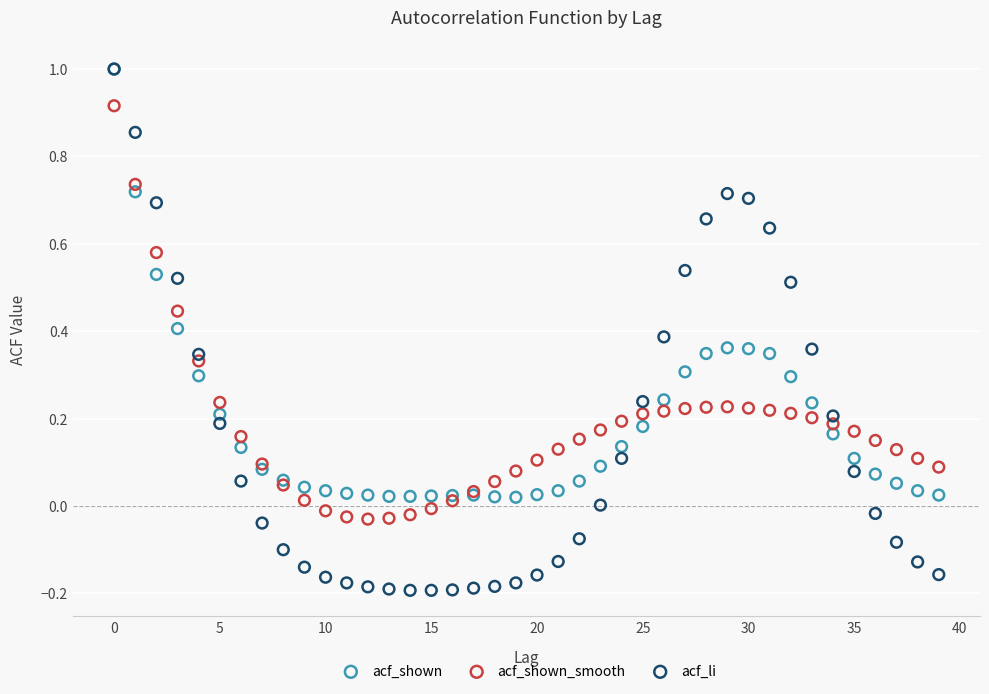

Which series has the widest spread of Y values?

acf_li